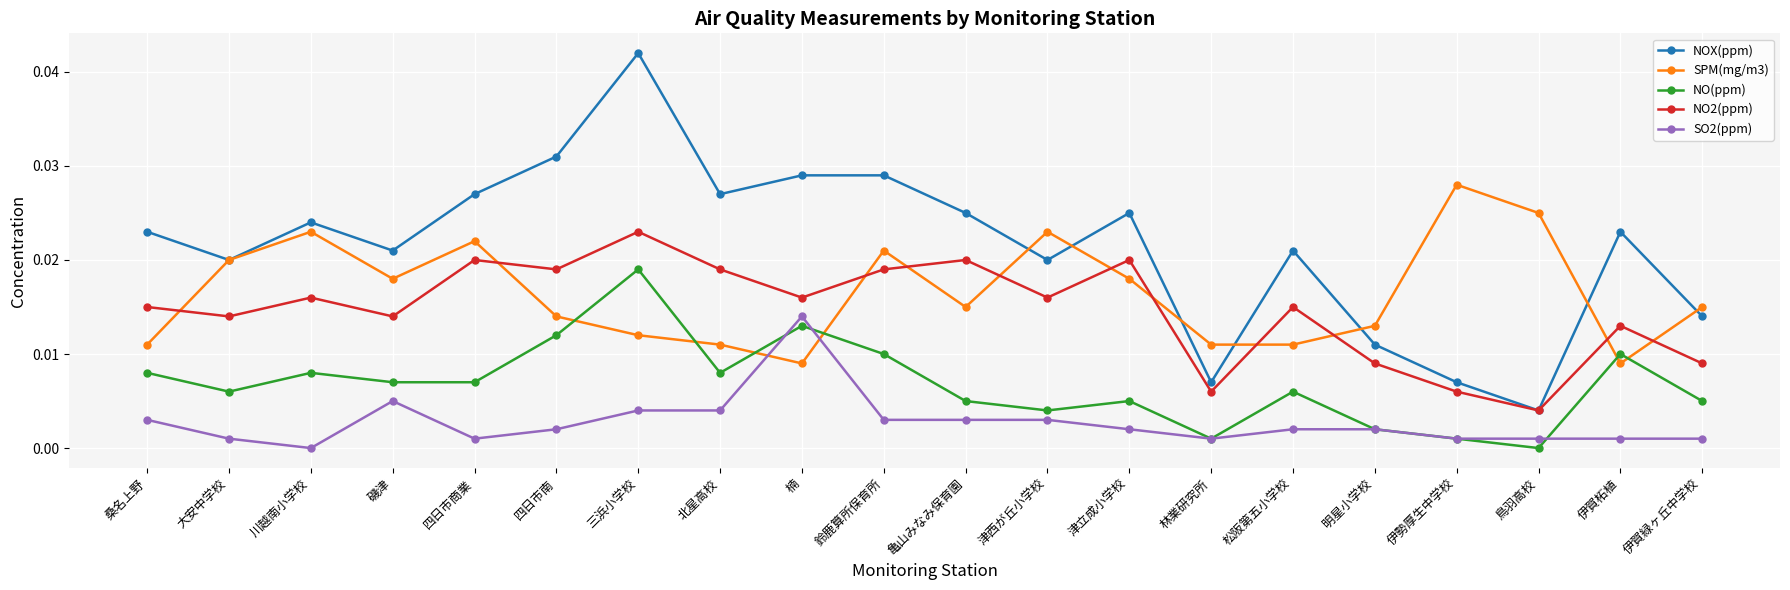

Which category has the lowest value in the NO(ppm) series?

鳥羽高校